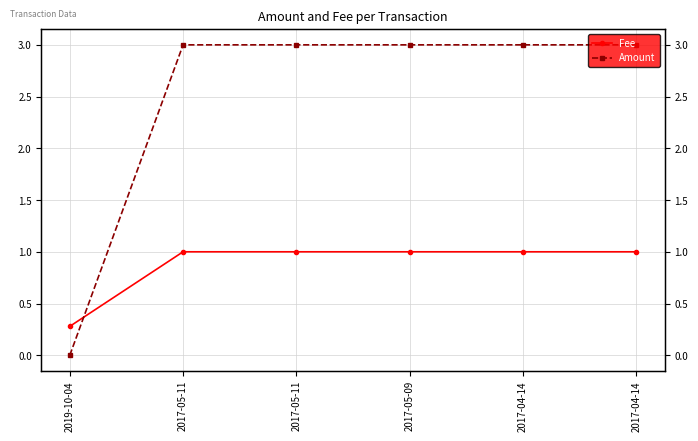

What is the sum of all Fee values?

5.3